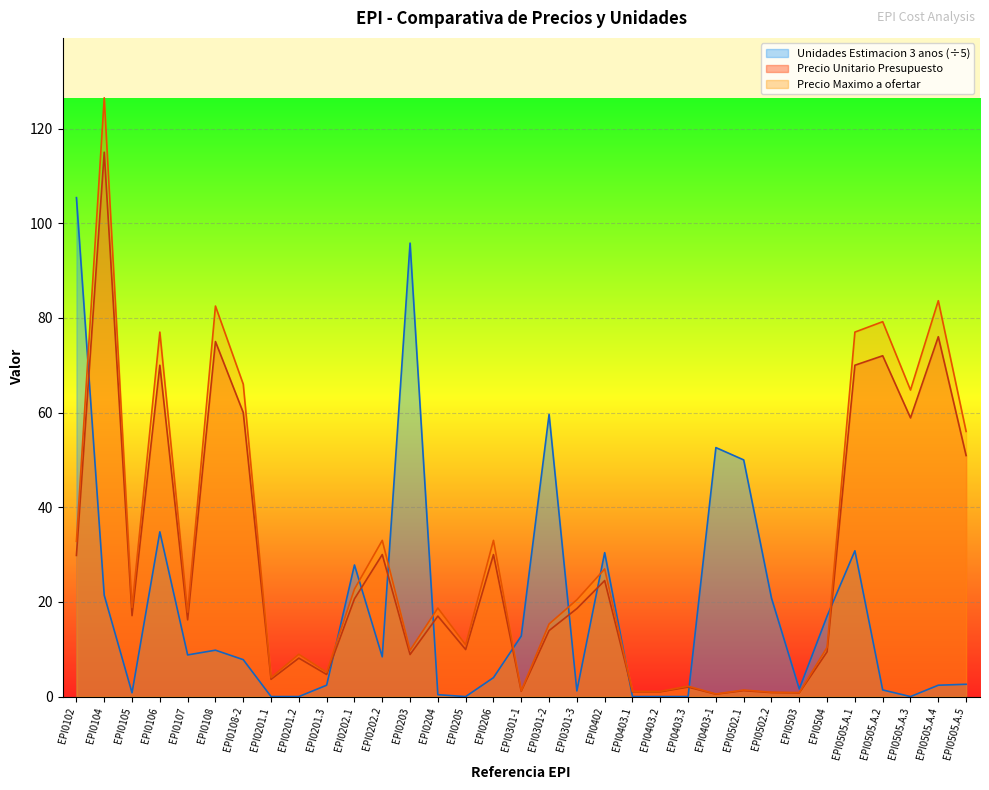

Reading left to right, extract all data points from this chart.

Precio Unitario Presupuesto: 29.8	115.0	17.1	70.0	16.2	75.0	60.0	3.6	8.1	4.7	20.6	30.0	8.9	17.0	9.9	30.0	1.1	13.9	18.6	24.5	1.0	1.0	2.0	0.5	1.3	0.8	0.8	9.5	70.0	72.0	58.9	76.0	50.9
Precio Maximo a ofertar: 32.8	126.5	18.8	77.0	17.8	82.5	66.0	4.0	8.9	5.1	22.7	33.0	9.8	18.7	10.9	33.0	1.2	15.3	20.4	27.0	1.1	1.1	2.2	0.6	1.4	0.9	0.8	10.4	77.0	79.2	64.8	83.6	56.0
Unidades Estimacion 3 anos: 105.4	21.4	0.8	34.8	8.8	9.8	7.8	0.0	0.0	2.4	27.8	8.4	95.8	0.4	0.0	4.0	12.8	59.6	1.2	30.4	0.0	0.0	0.0	52.6	50.0	20.8	1.6	17.0	30.8	1.4	0.0	2.4	2.6